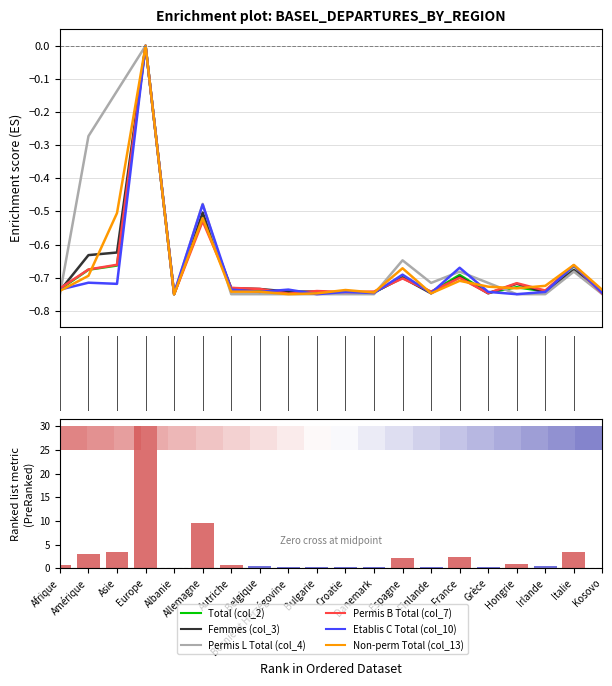

The Total (col_2) series shows -0.4 at Bosnie et Herzégovine. True or false?

False